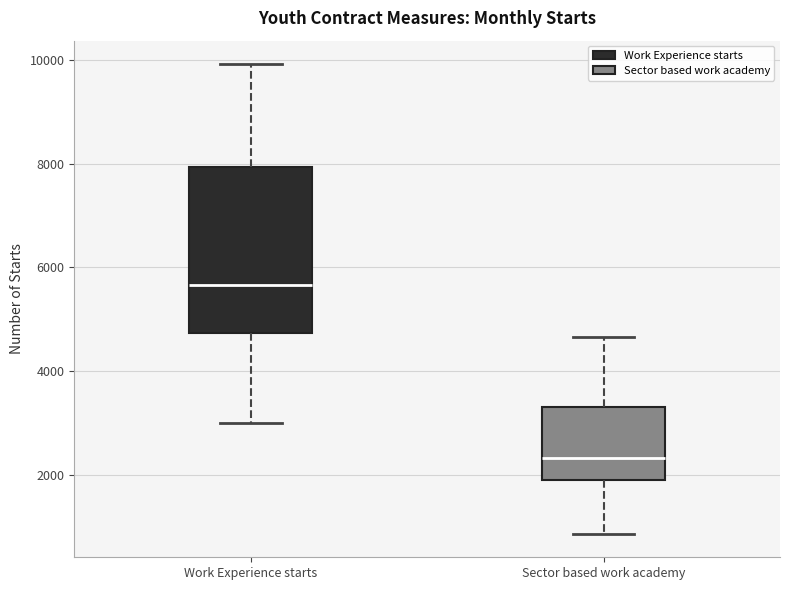

Which box is the tallest, from its lower edge to its upper edge?

Work Experience starts